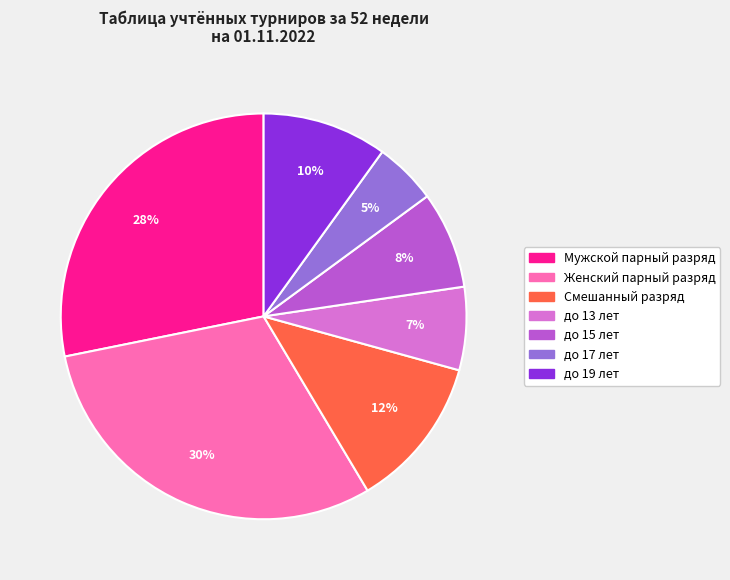

To the nearest percent, what is the combined percentage of до 17 лет and до 15 лет?

13%